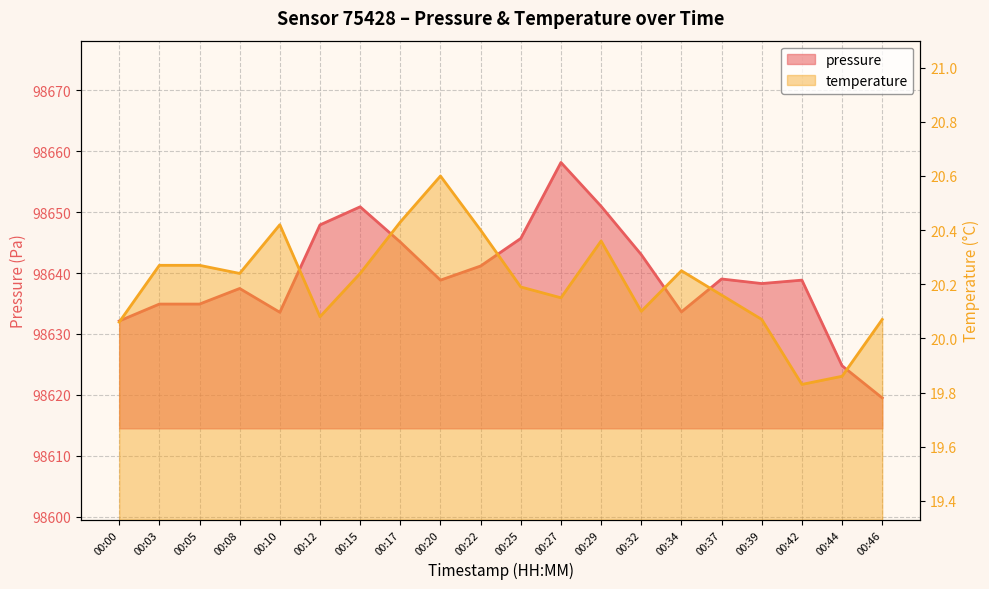

What is the total value across all series at 00:27?

98678.3